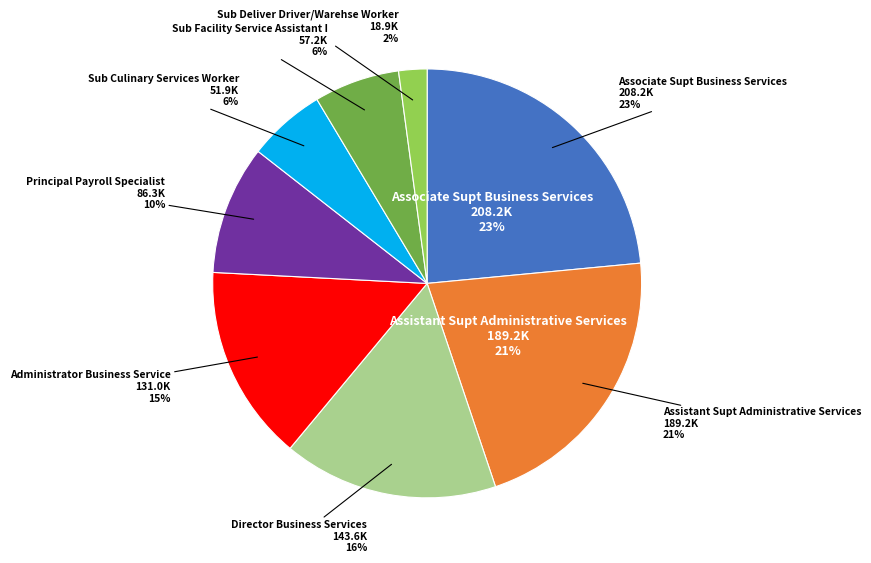

Is Director Business Services the majority of the pie?

No